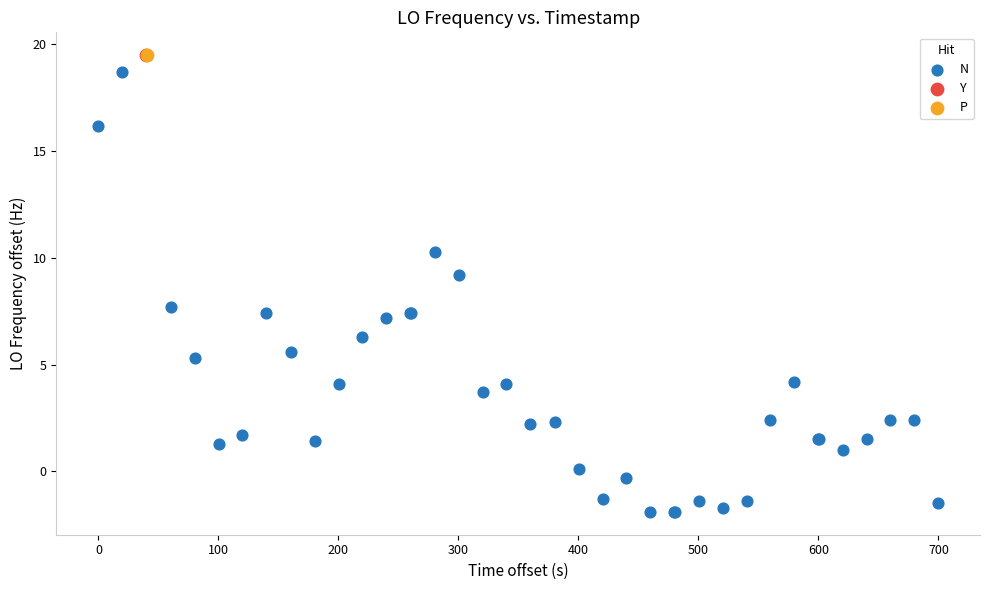

What are all the series names shown in the legend?

N, Y, P